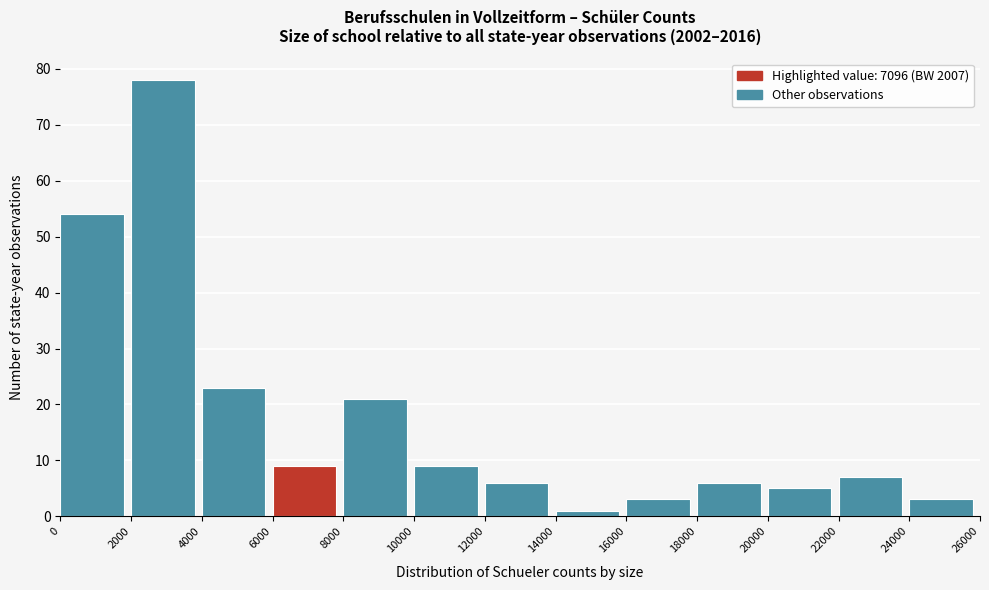

How tall is the bar that spans 4000 to 6000 on the x-axis? The values are not printed on the chart, so give them approximately, as read against the axis.

23